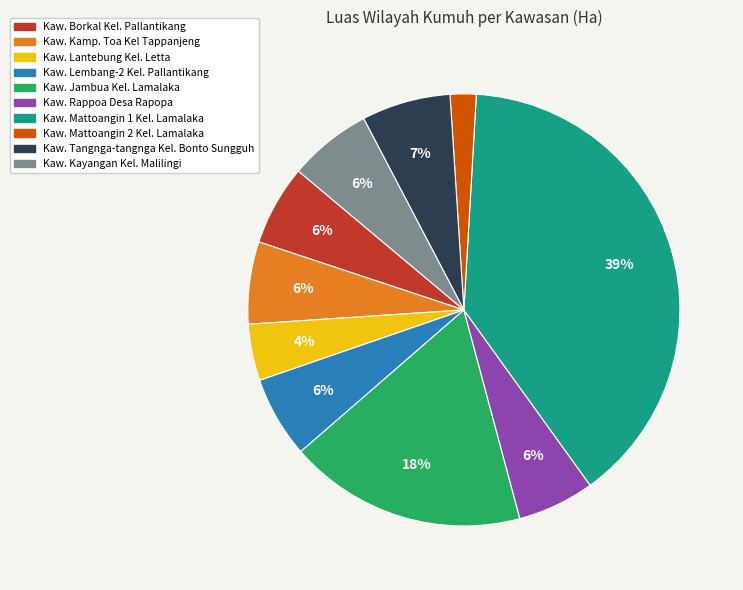

How many segments does this pie chart have?

10